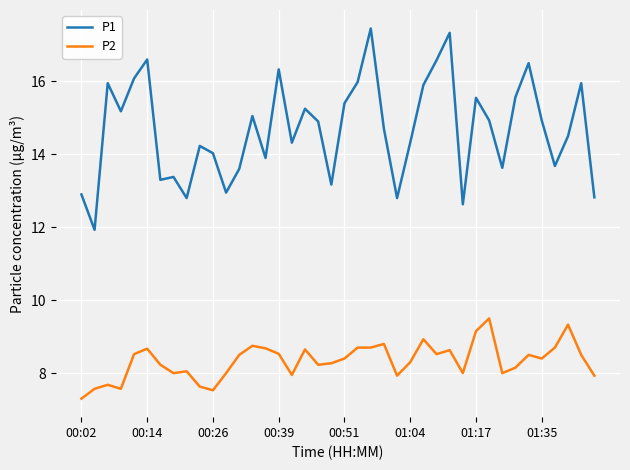

List the series in order of their peak value, lowest first.

P2, P1